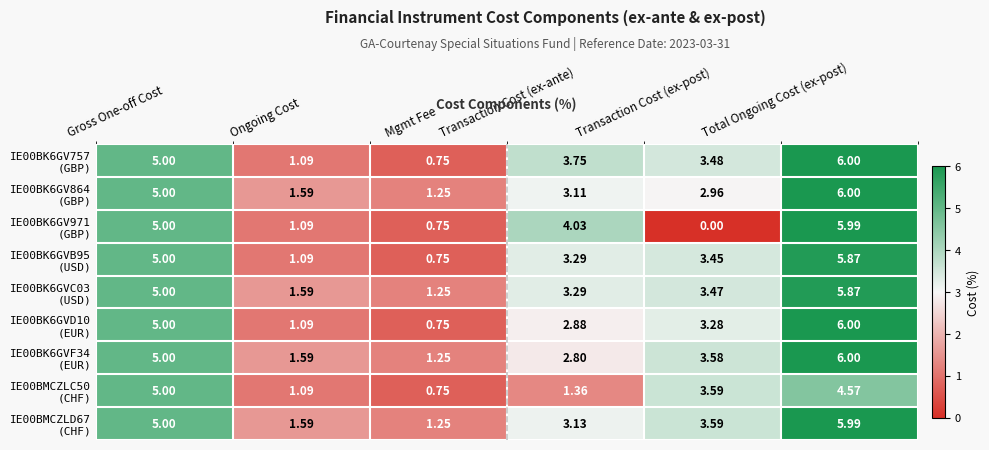

At which category is the sum across all series the highest?

Total Ongoing Cost (ex-post)